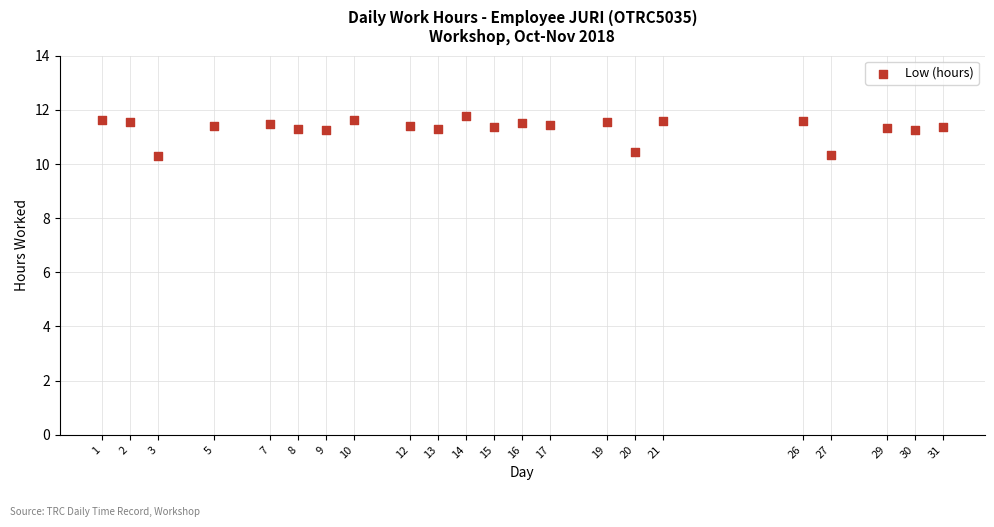

What is the range of Y values (max minus min)?

1.5